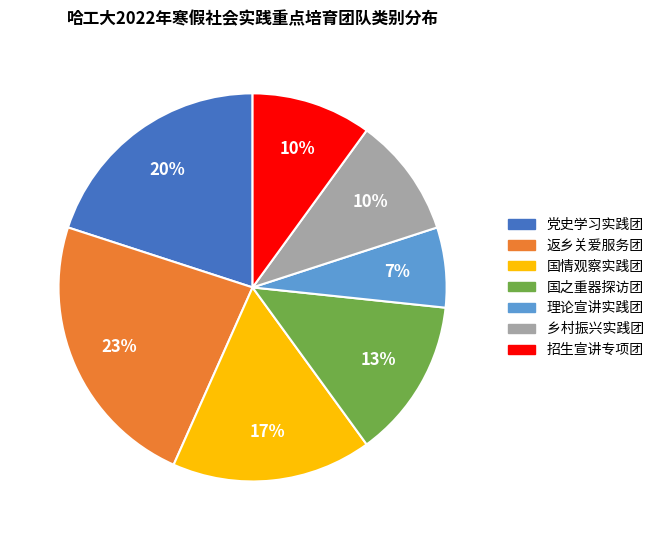

Is it true that 返乡关爱服务团 is 23% of the pie?

True